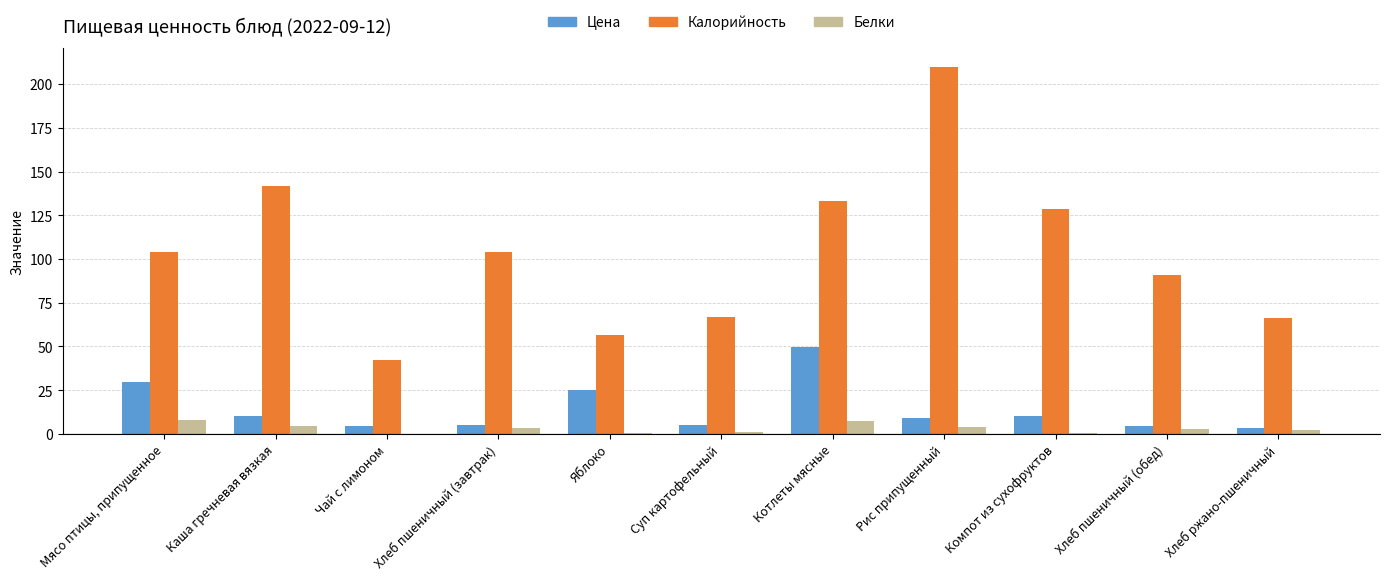

What are all the series names shown in the legend?

Цена, Калорийность, Белки